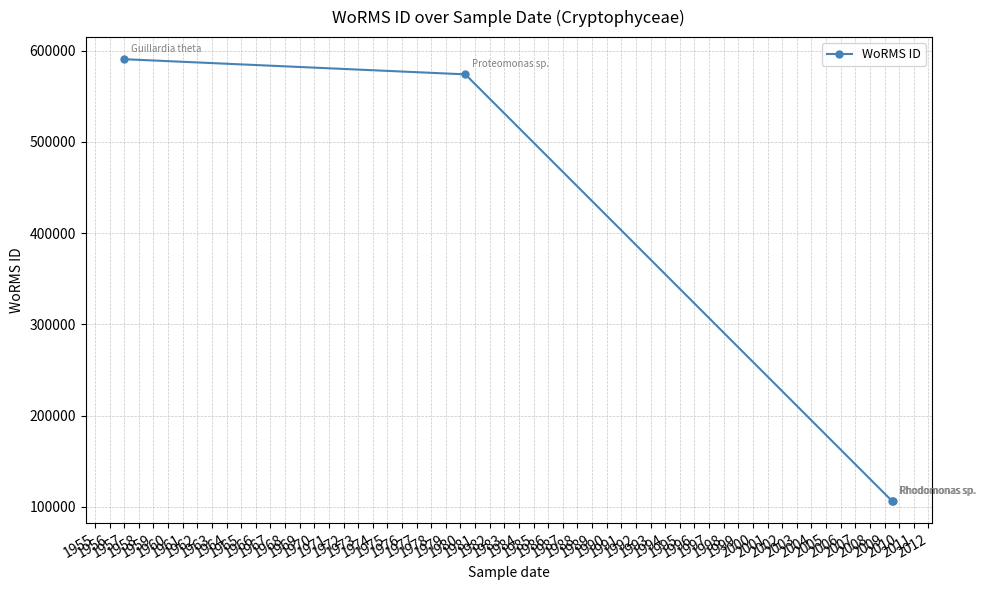

How many lines are shown in the chart?

1